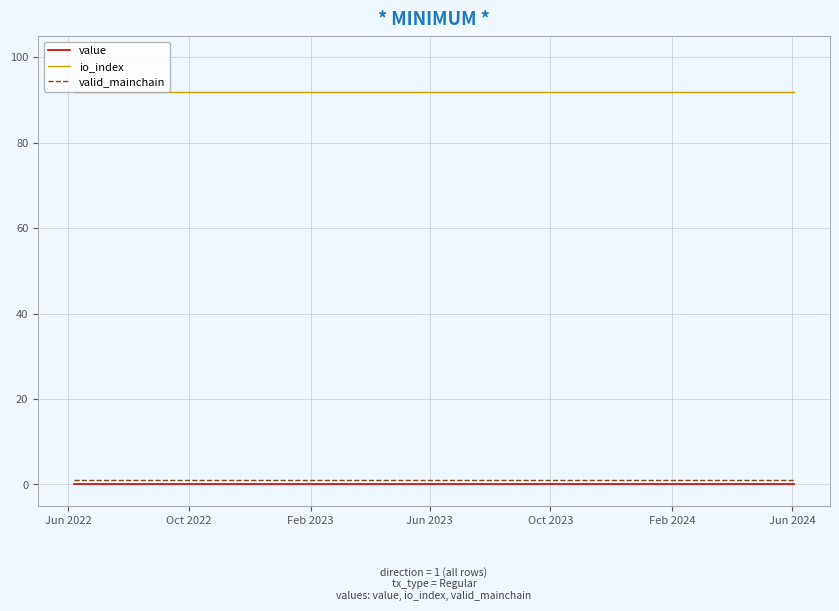

Which series has the largest total across all categories?

io_index